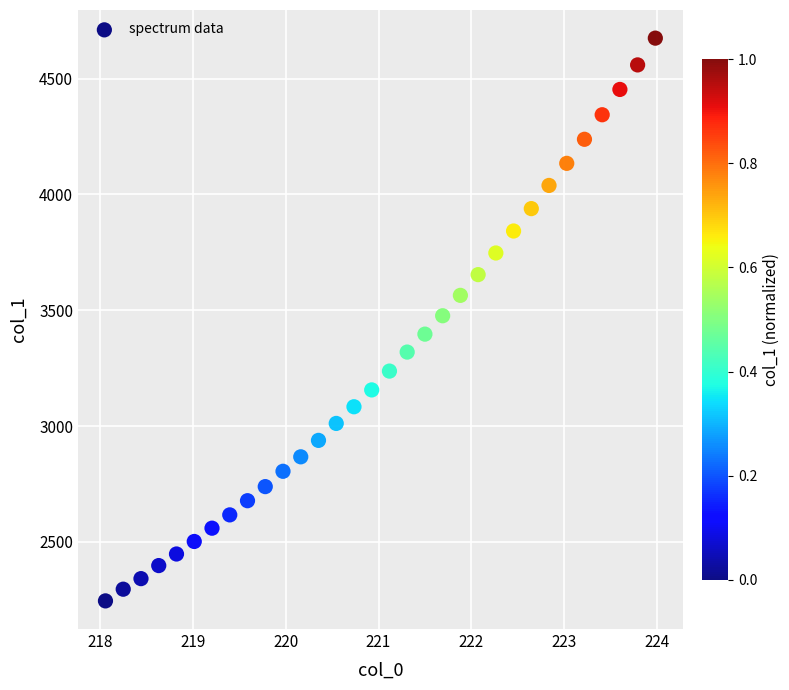

What is the range of X values (max minus min)?

5.9